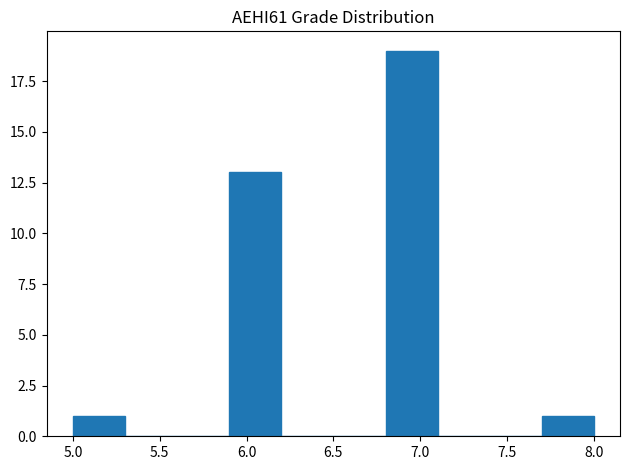

Over which range of the x-axis is the bar tallest?

6.8 to 7.1